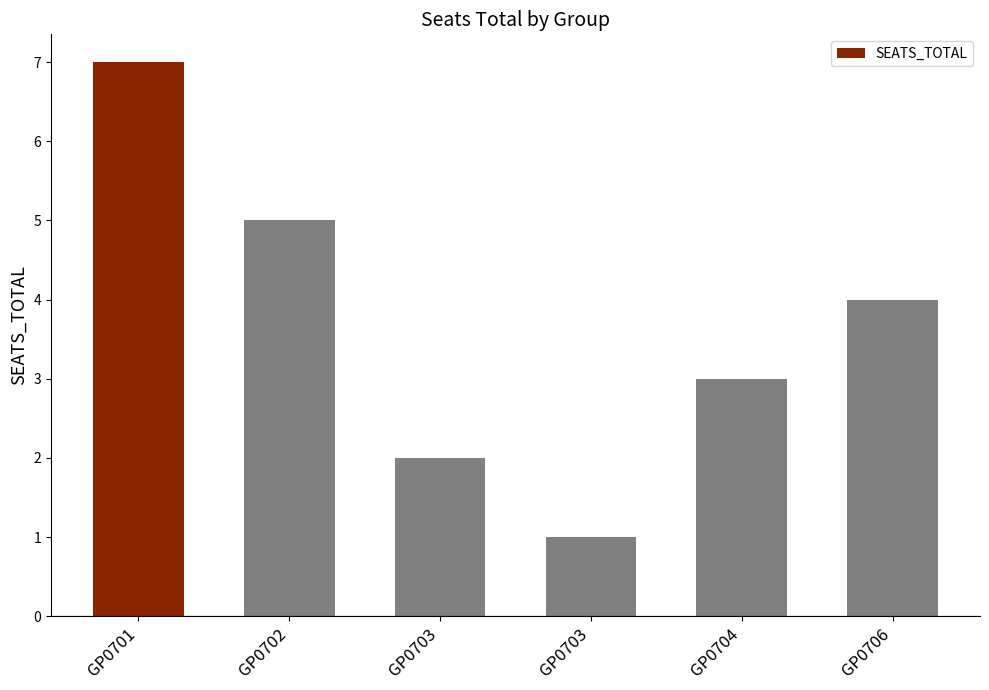

Reading left to right, what are all the values shown in this chart?

GP0701=7	GP0702=5	GP0703=2	GP0703=1	GP0704=3	GP0706=4